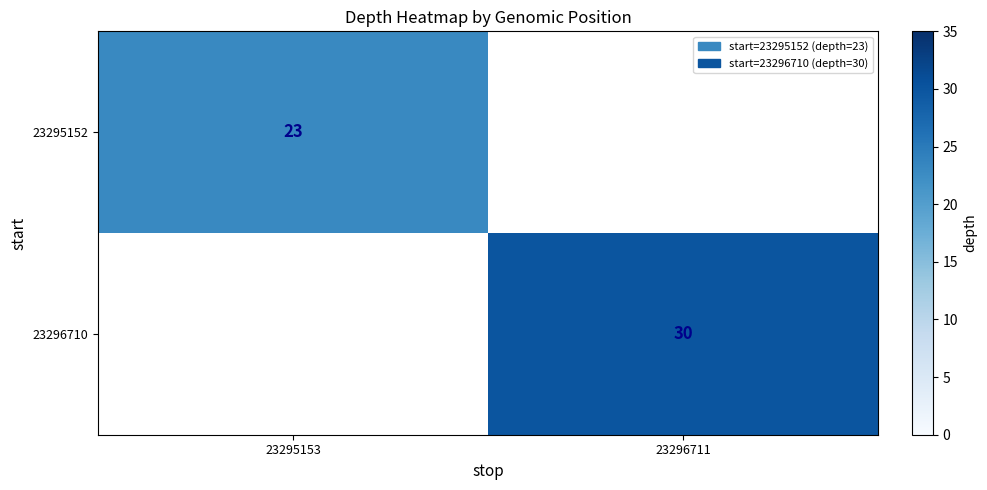

At how many categories does at least one series exceed 24?

1